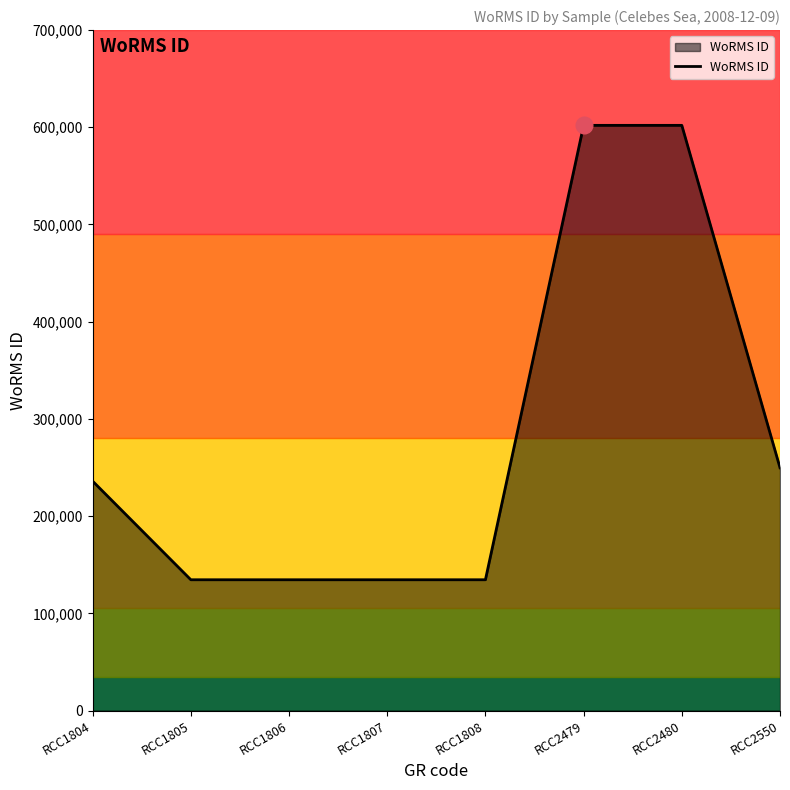

Reading left to right, transcribe all the data shown in this chart.

RCC1804=235955	RCC1805=134524	RCC1806=134524	RCC1807=134524	RCC1808=134524	RCC2479=601993	RCC2480=601993	RCC2550=249731